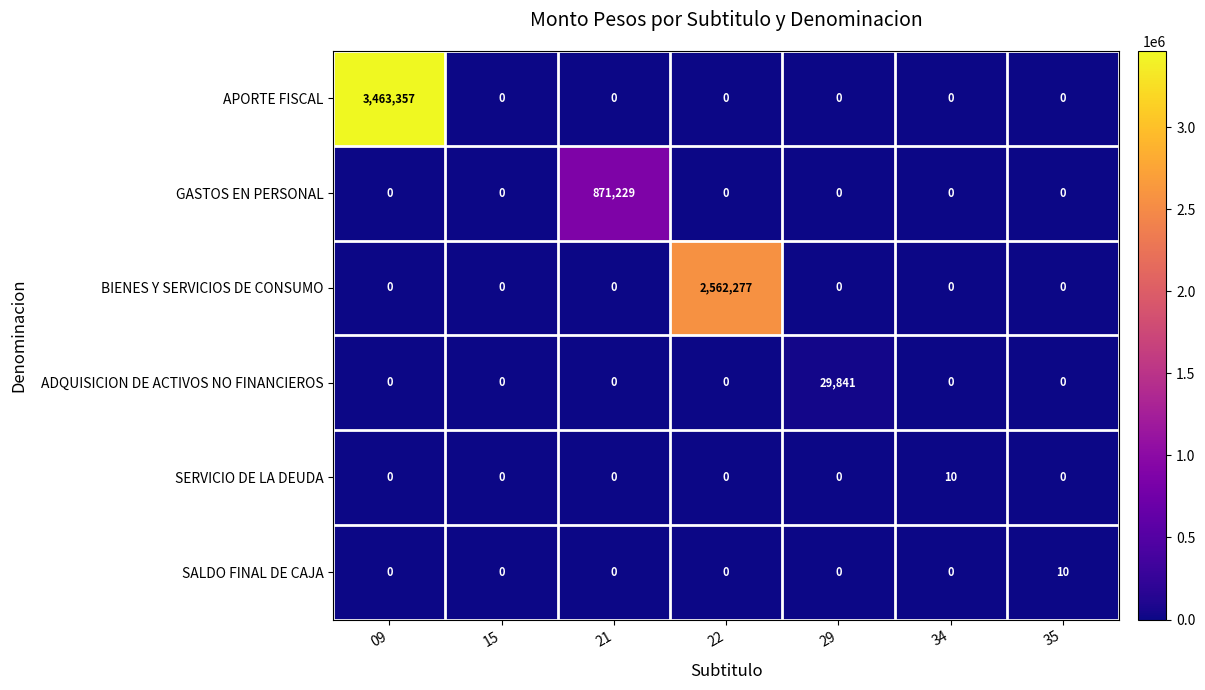

At which category is the sum across all series the highest?

09